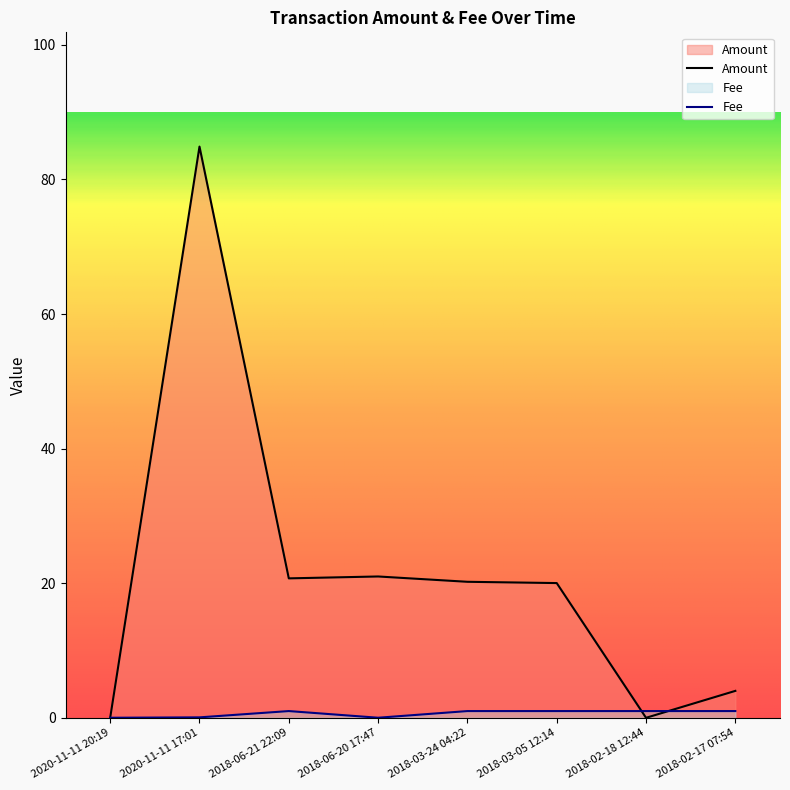

Where is Amount nearest to the value 42?

2018-06-20 17:47